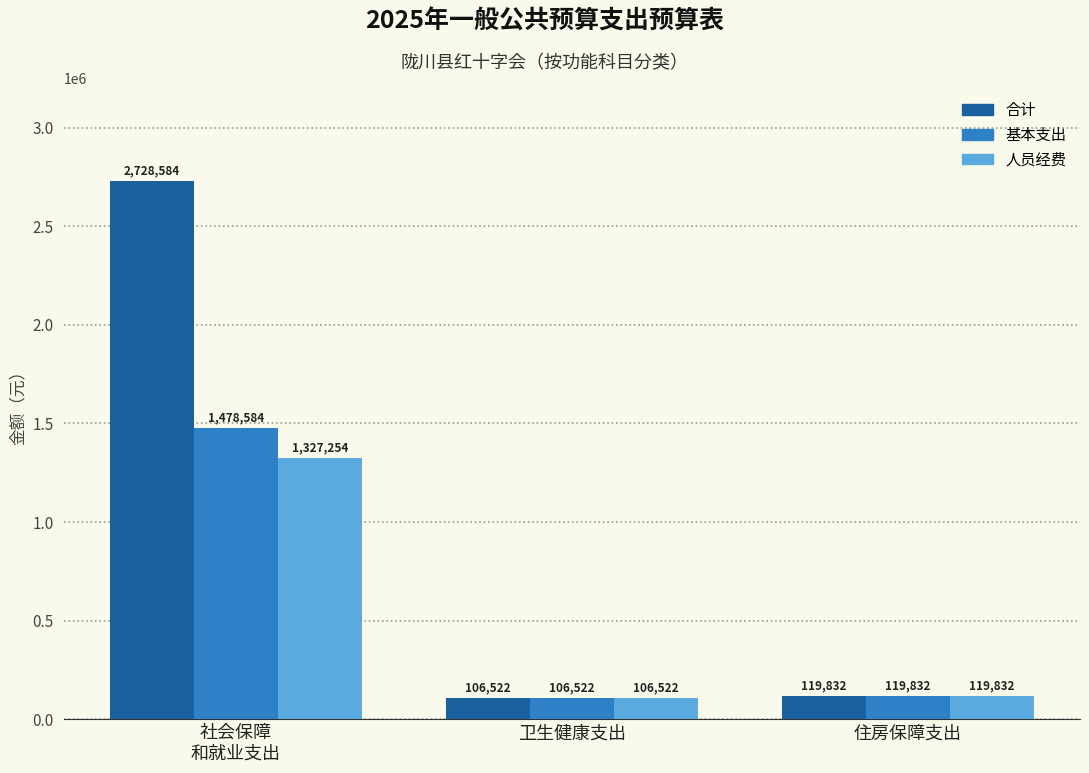

What is the maximum value shown in the chart?

2728583.9